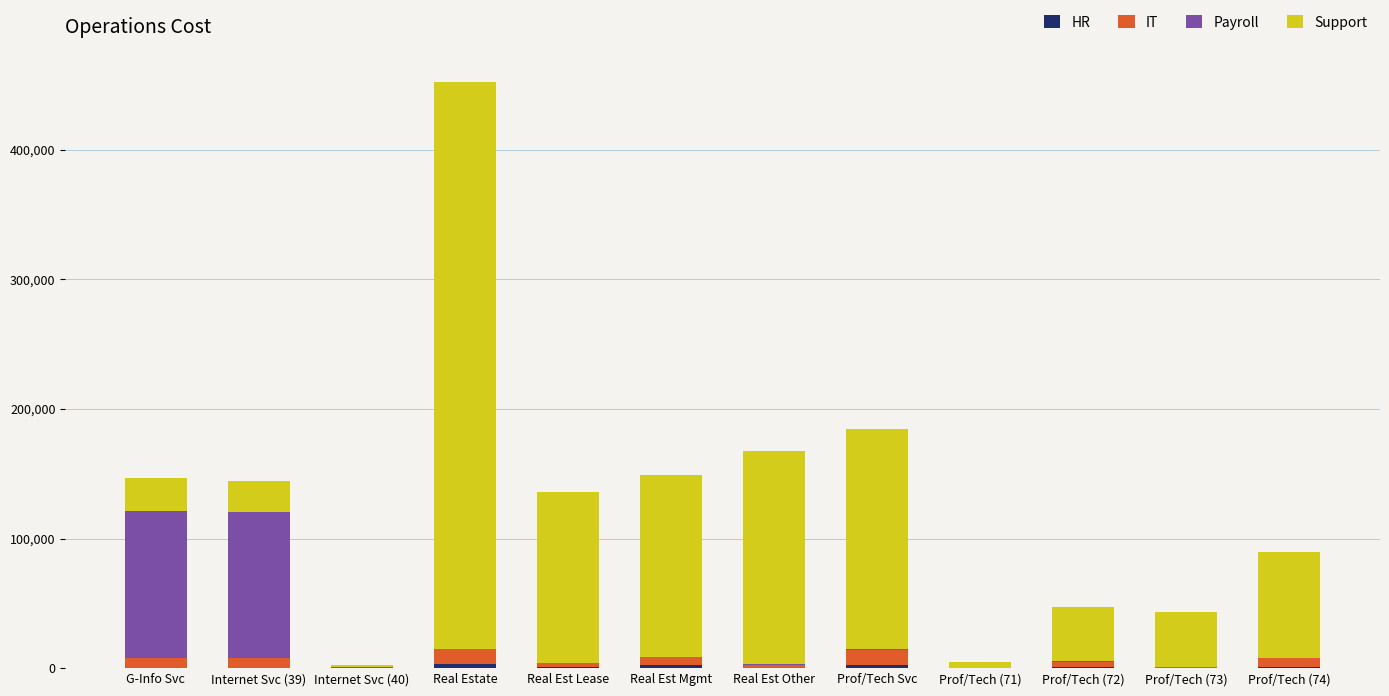

At which category is the sum across all series the highest?

Real Estate